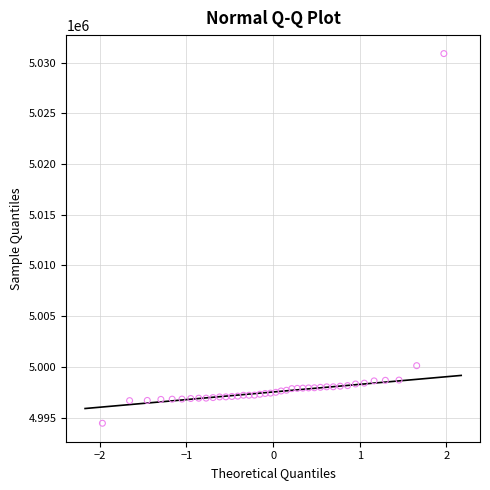

What is the range of Y values (max minus min)?

36469